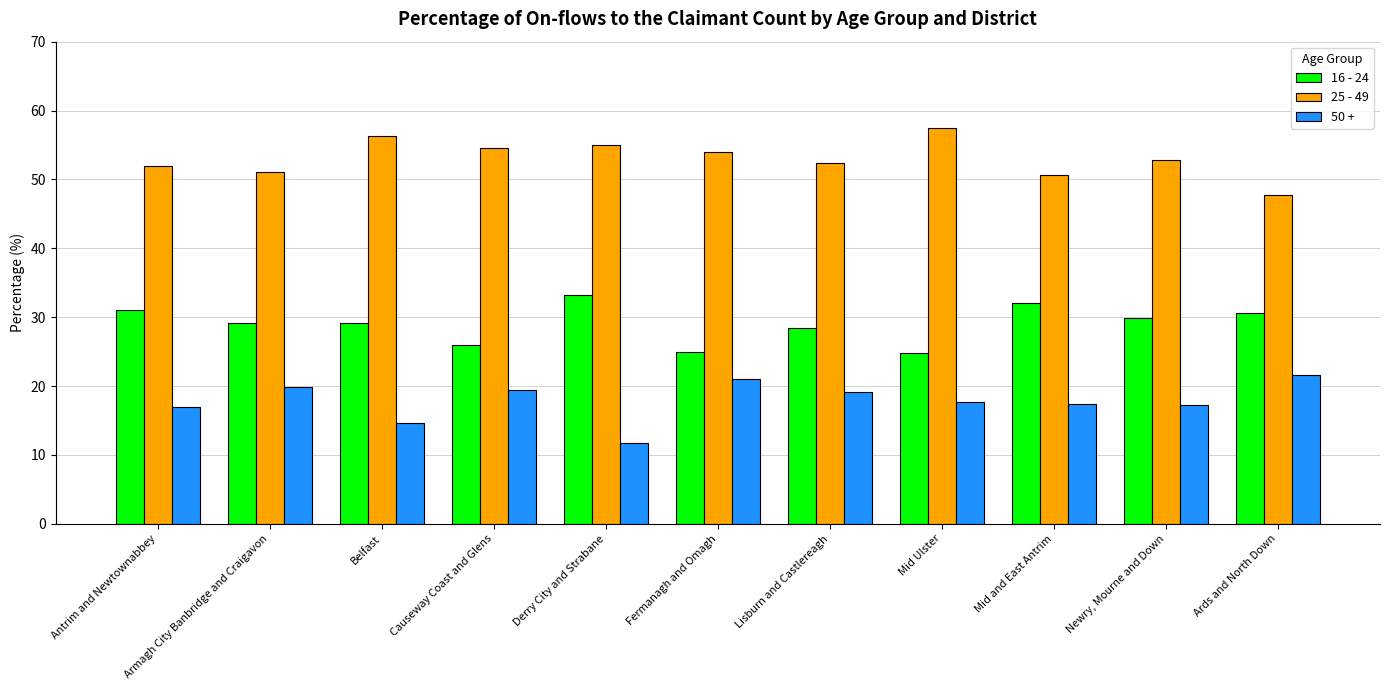

True or false: 25 - 49 has a value of 47.7 at Ards and North Down.

True